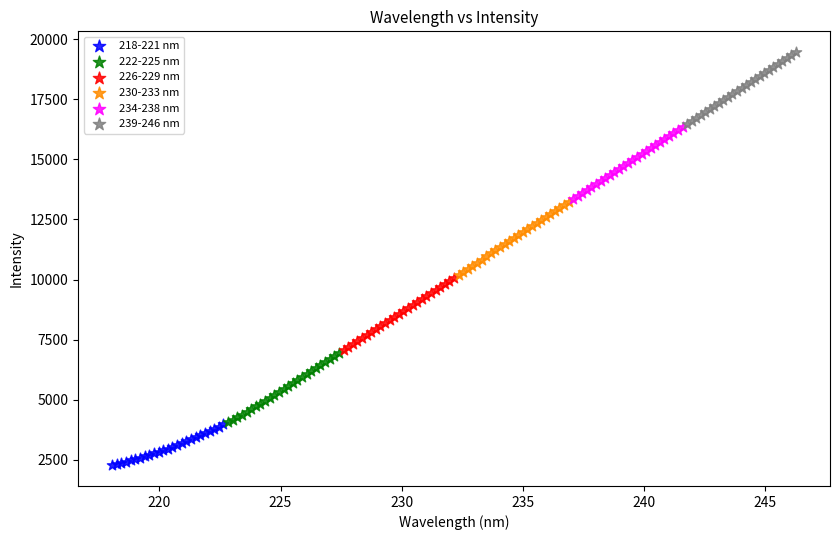

Which series reaches the maximum Y coordinate?

239-246 nm